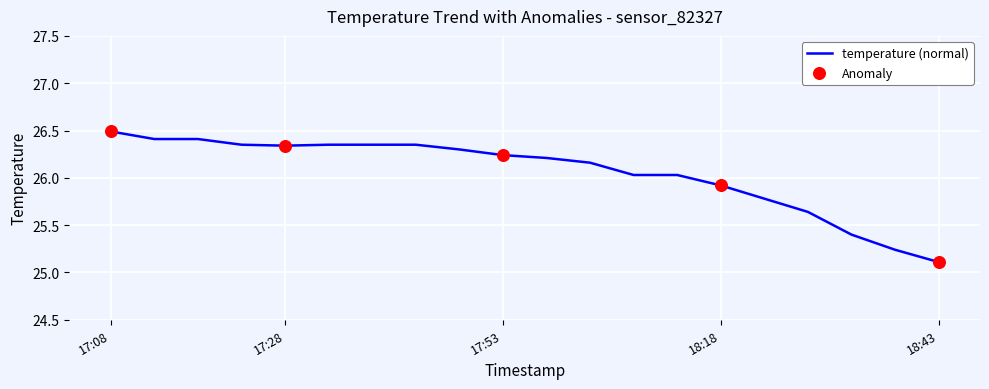

What is the difference between the maximum and minimum values?

1.4